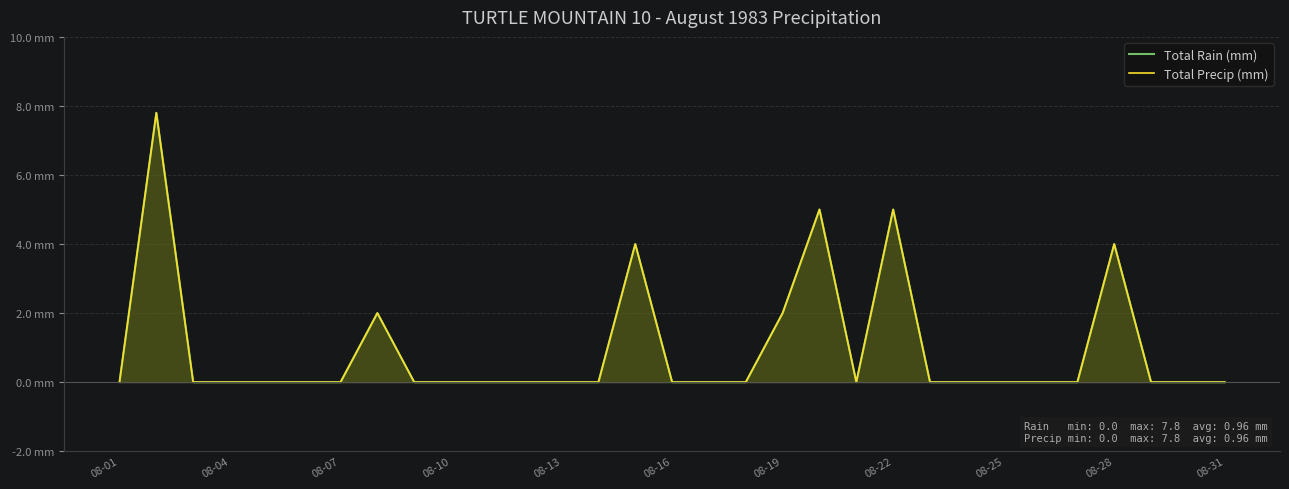

The value of Total Precip (mm) at 08-04 is 3.1. True or false?

False